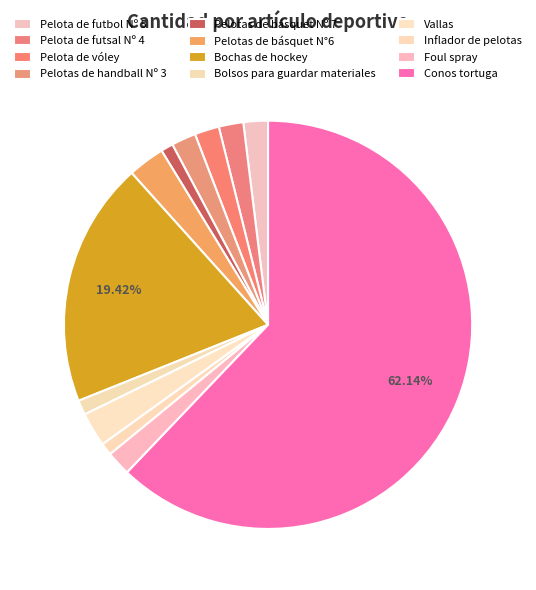

How many segments does this pie chart have?

12